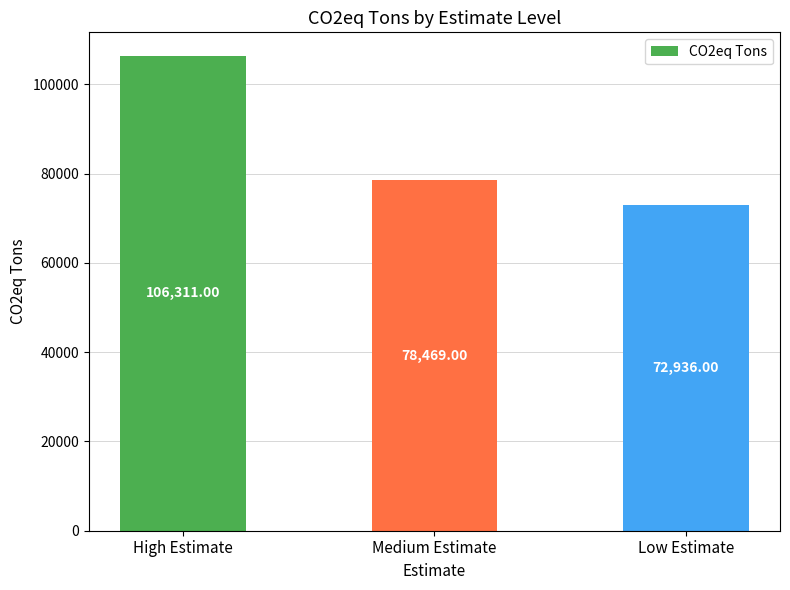

What is the maximum value shown in the chart?

106311